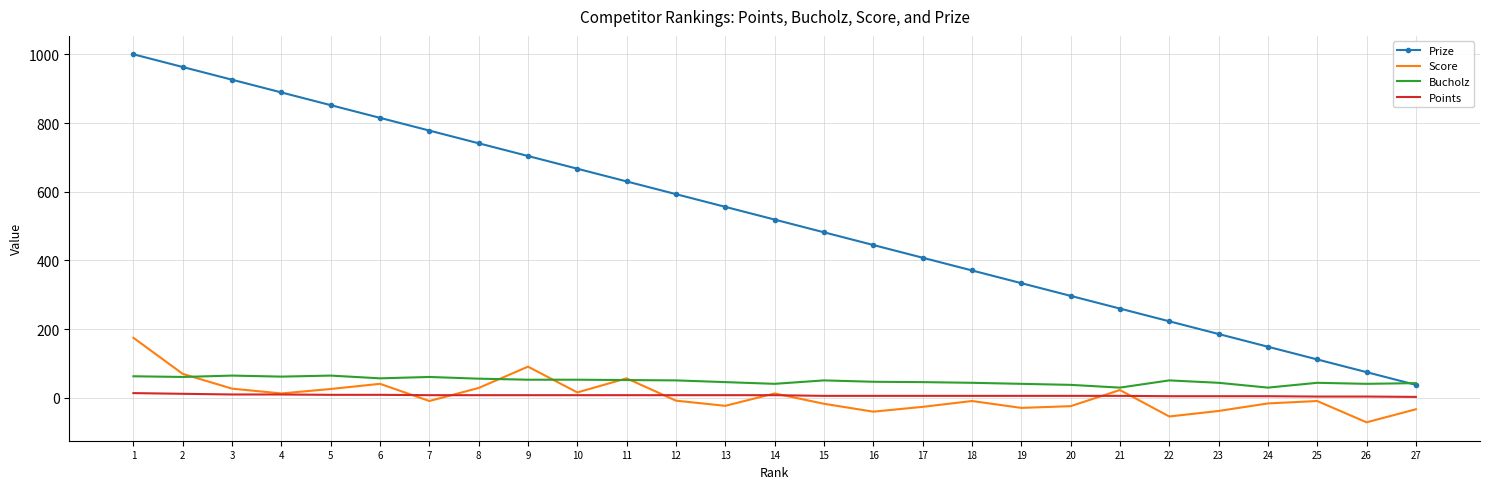

True or false: Points and Prize intersect in this chart.

False